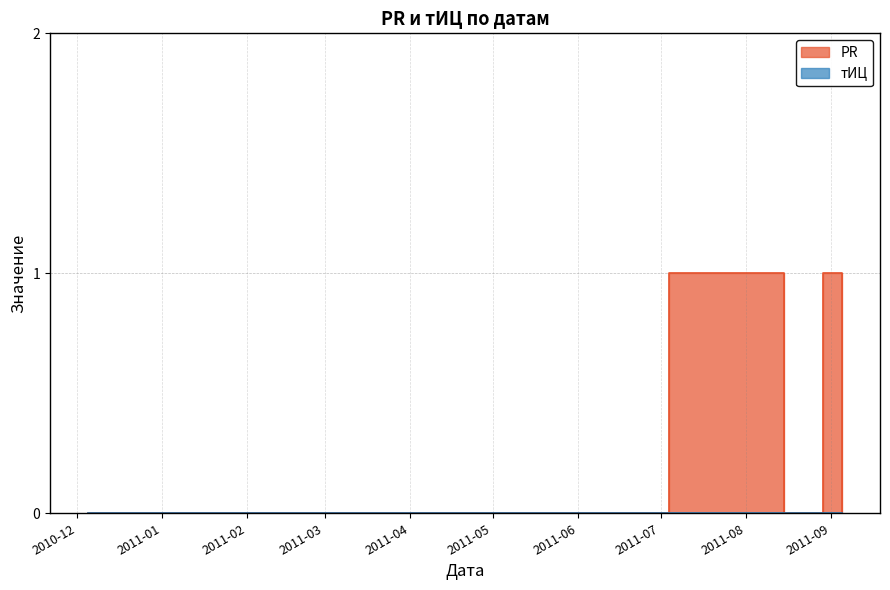

Count the values in the range 0 to 1.

5